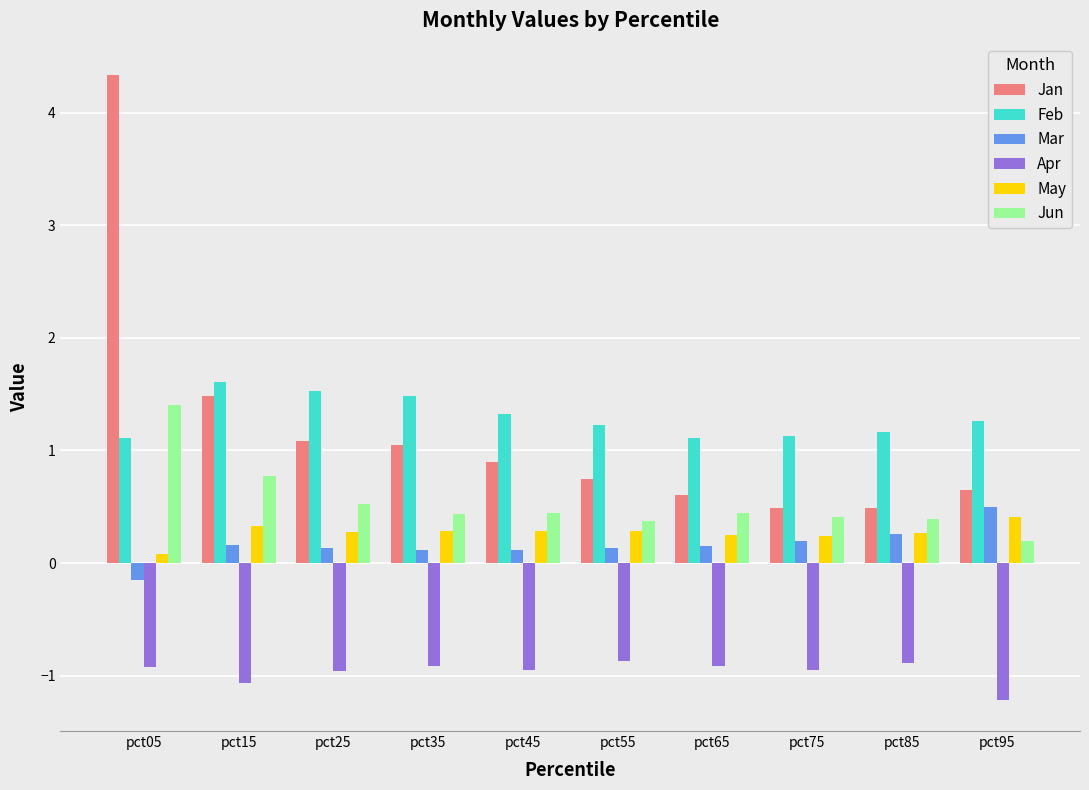

At how many categories does at least one series exceed 1?

10